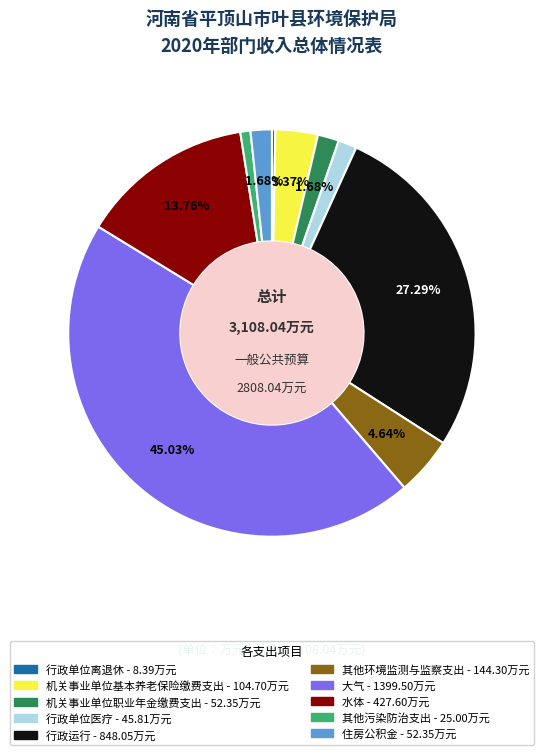

Is 行政运行 the majority of the pie?

No